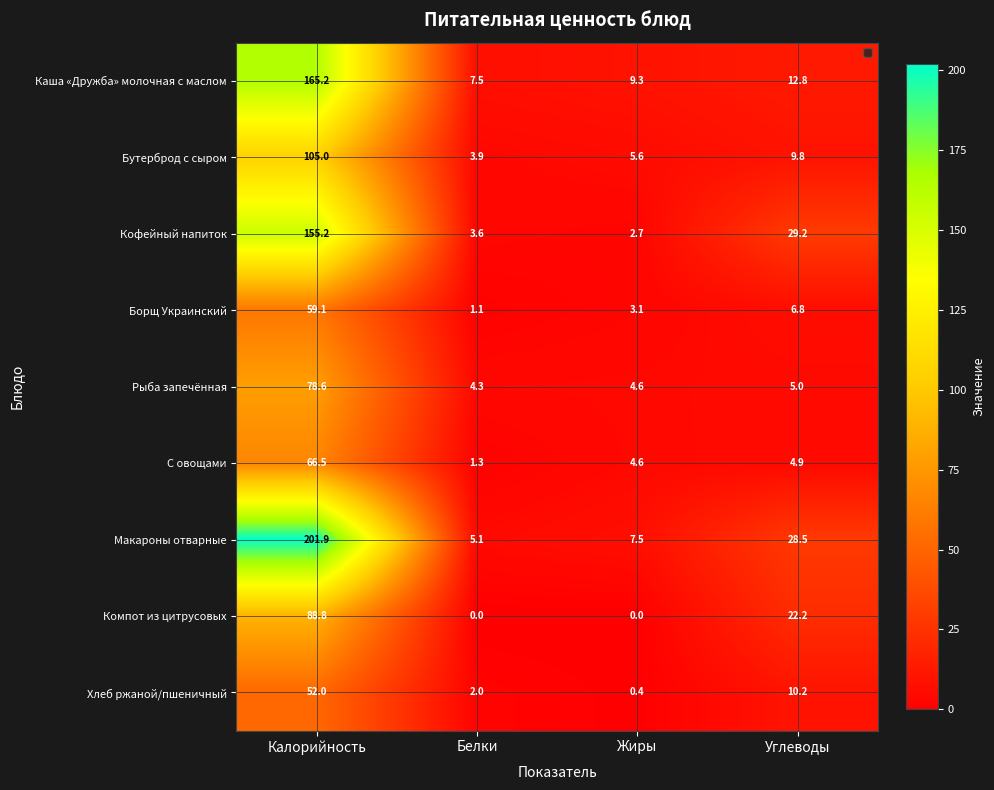

What is the total value across all series at Углеводы?

129.4